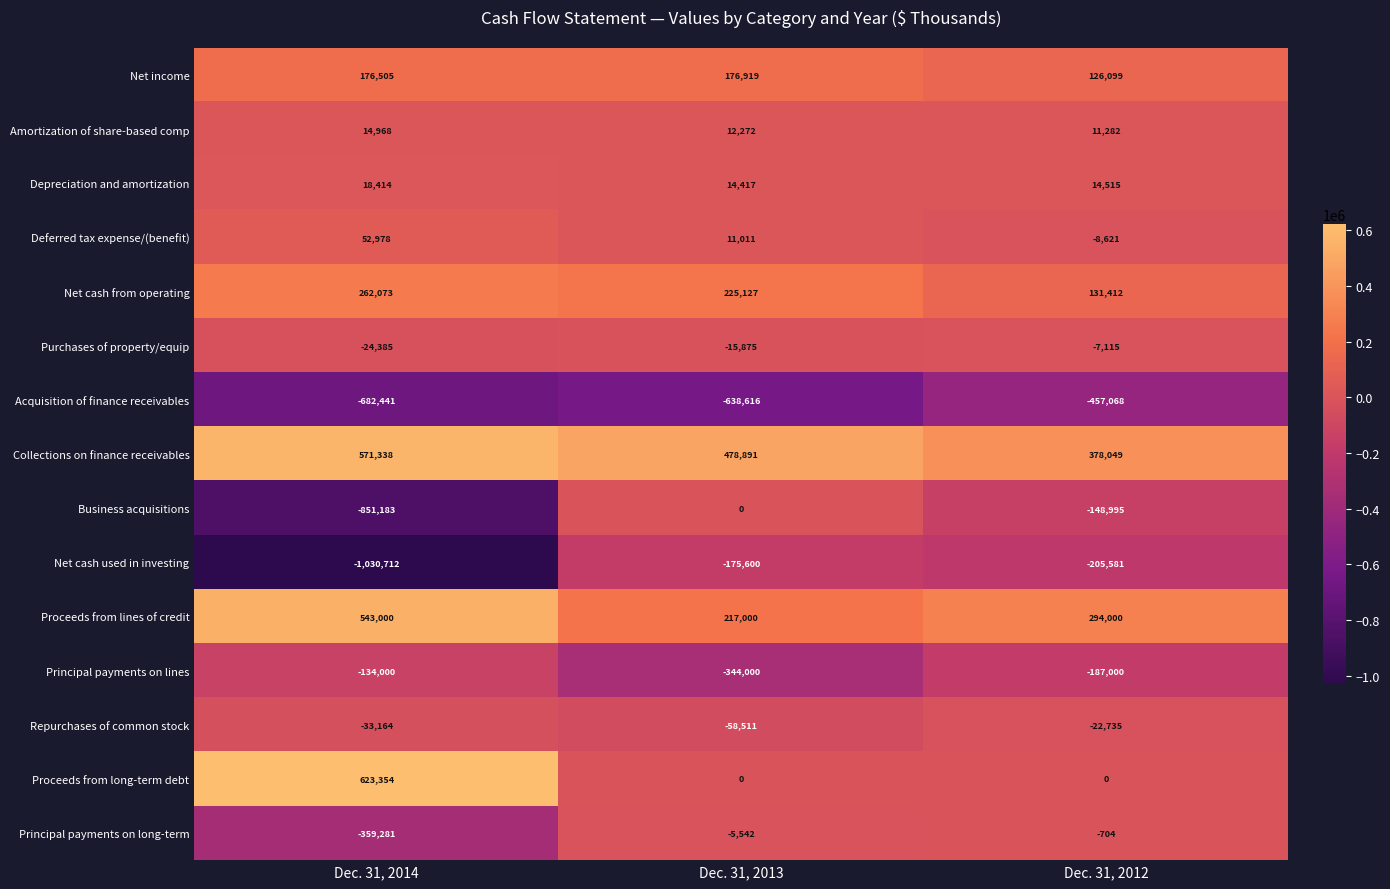

Rank the categories by Principal payments on lines value from highest to lowest.

Dec. 31, 2014, Dec. 31, 2012, Dec. 31, 2013